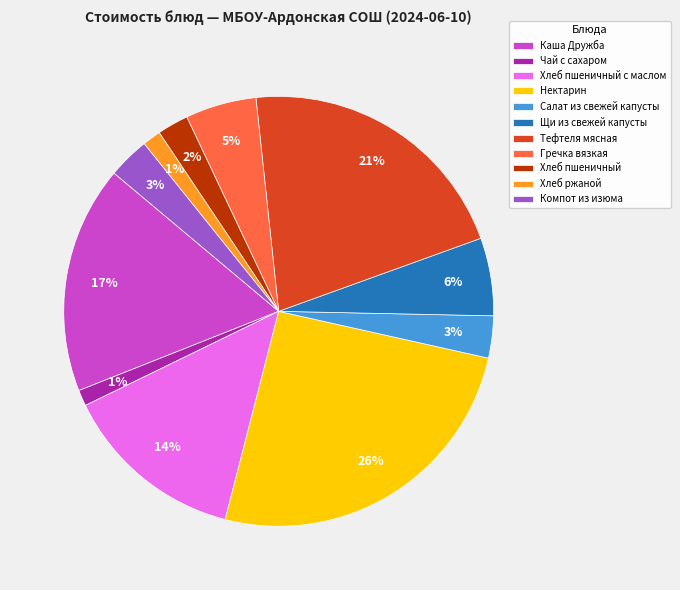

Is the sum of Хлеб пшеничный and Компот из изюма greater than half?

No